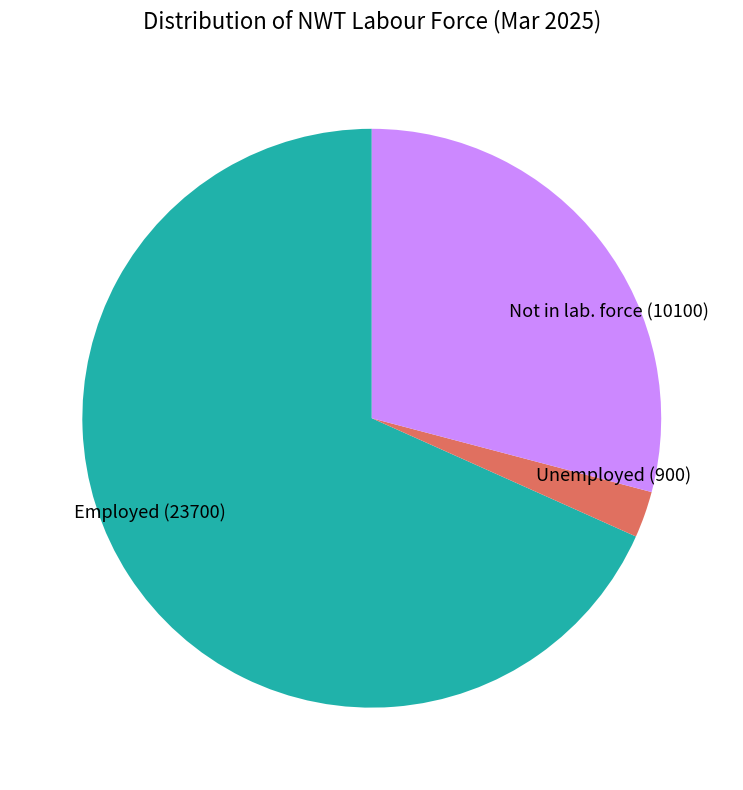

The Not in lab. force (10100) slice represents 29% of the pie. True or false?

True